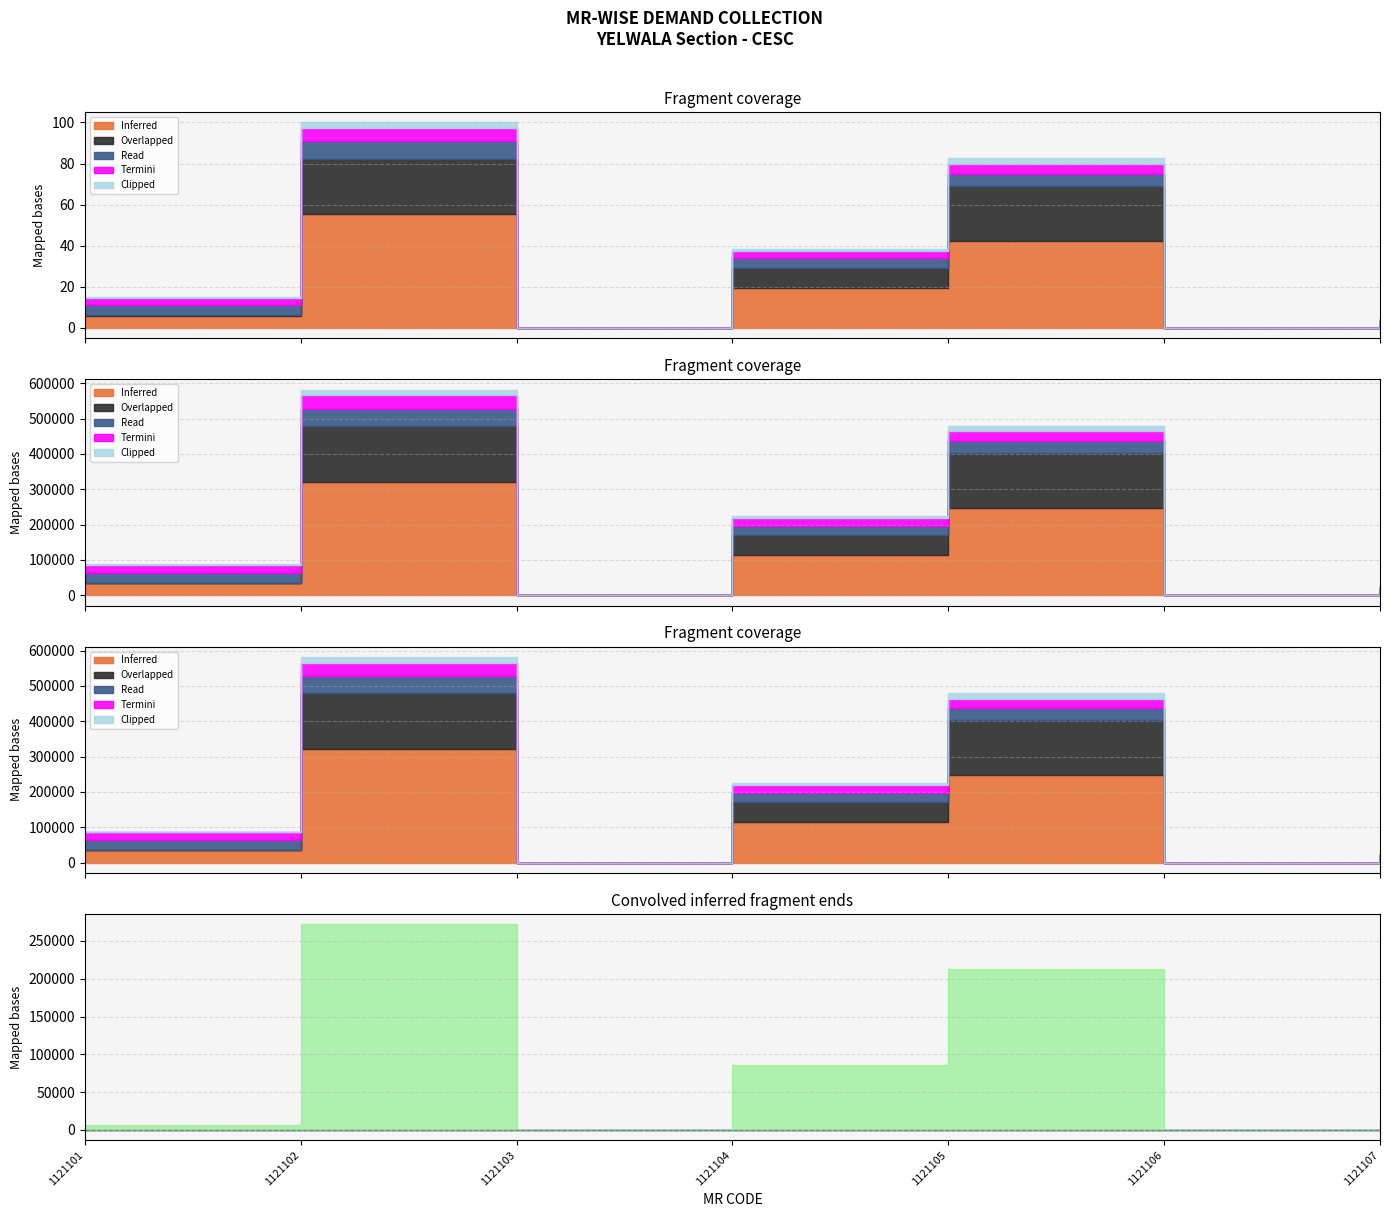

True or false: Clipped and Termini intersect in this chart.

False